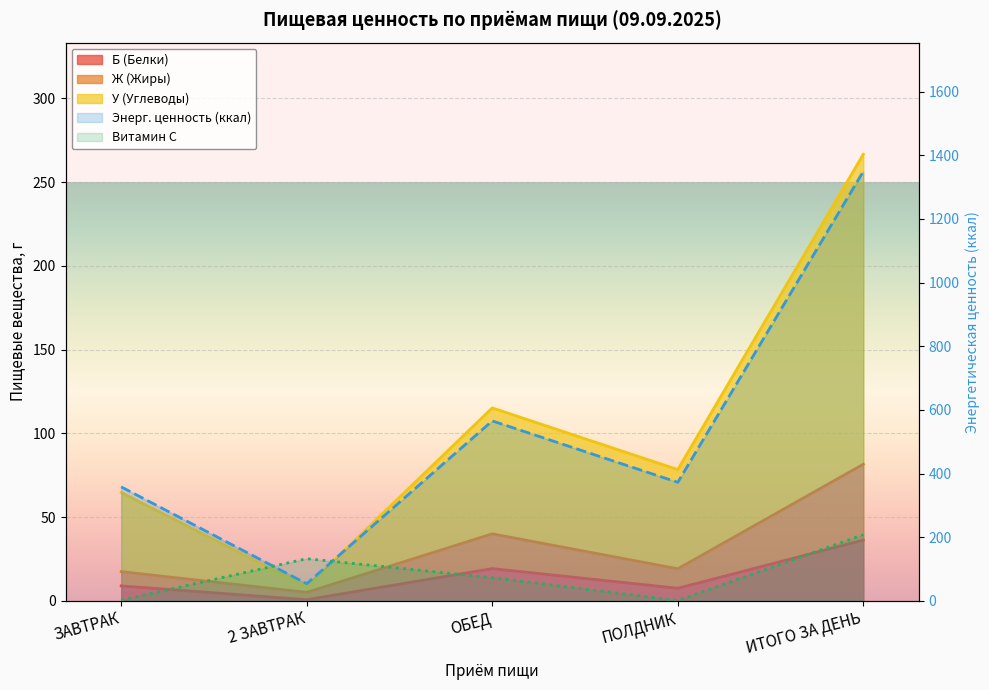

The value of Энерг. ценность (ккал) at 2 ЗАВТРАК is 84.6. True or false?

False